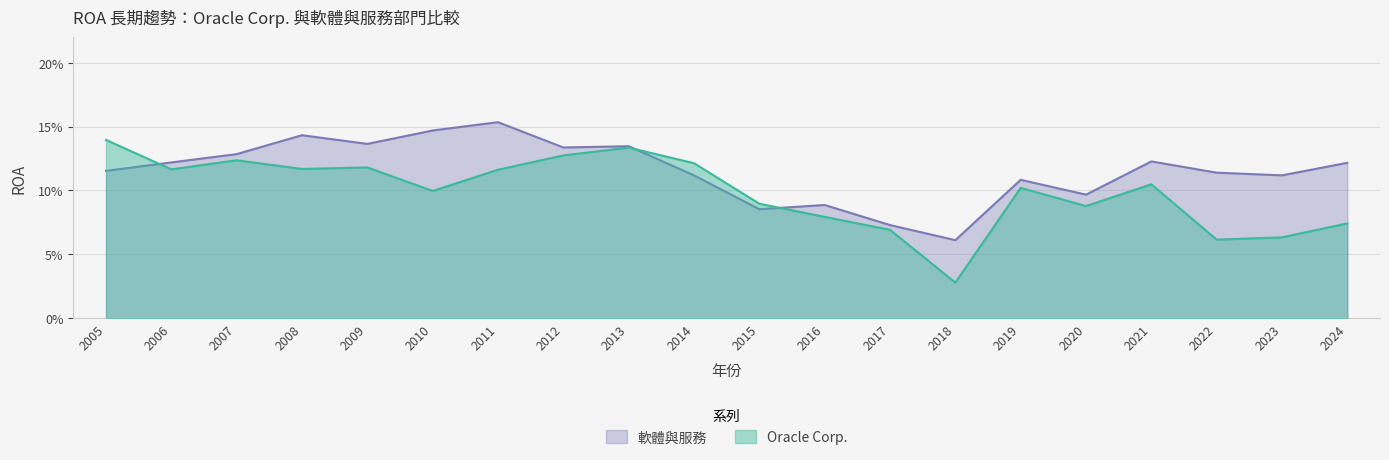

What is the value of the Oracle Corp. point at the 4th from the left?

0.1